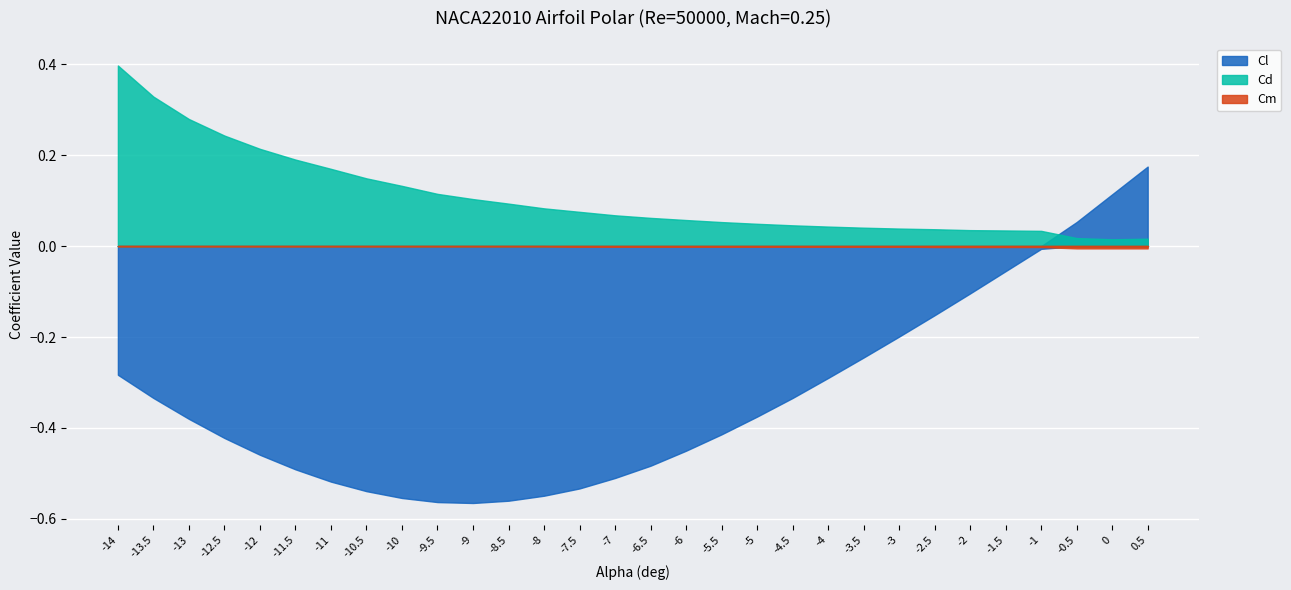

How many lines are shown in the chart?

3